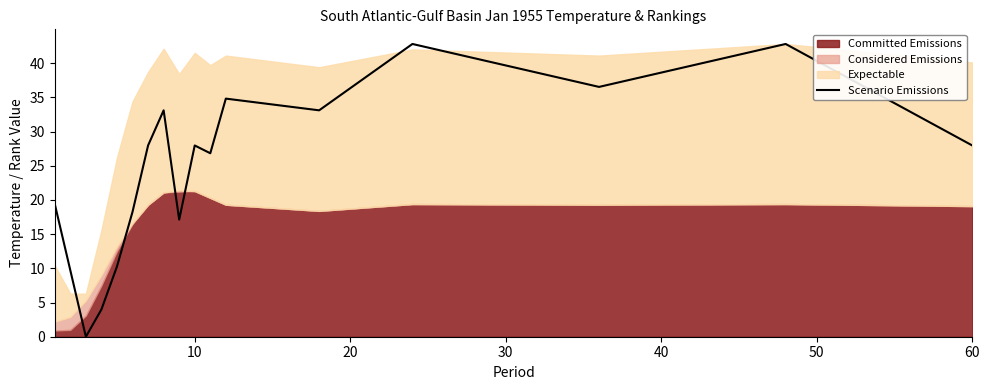

What is the maximum value for Scenario Emissions?

42.8